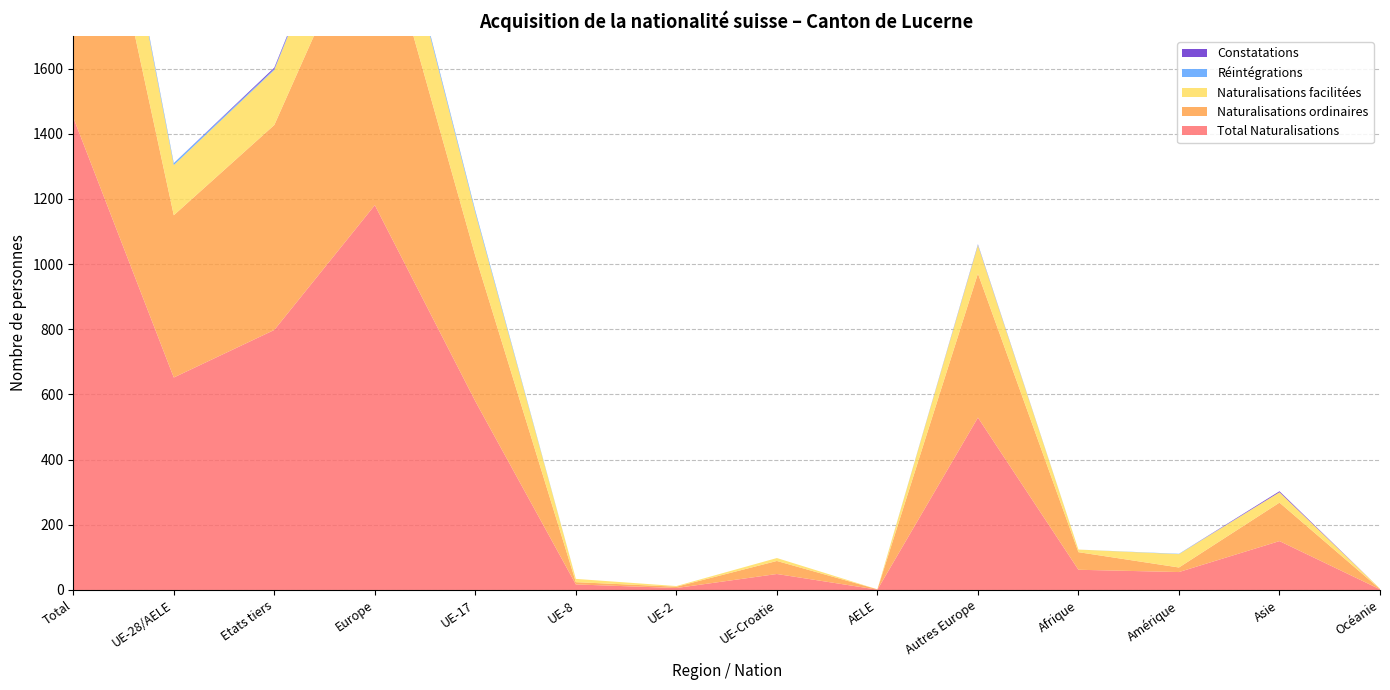

Reading right to left, what are all the values shown in this chart?

Total Naturalisations: 2	150	55	62	529	1	49	6	17	579	1181	798	652	1450
Naturalisations ordinaires: 1	118	14	54	442	1	40	4	7	446	940	629	498	1127
Naturalisations facilitées: 1	32	41	8	87	0	9	2	10	133	241	169	154	323
Réintégrations: 0	0	1	0	2	0	0	0	0	6	8	3	6	9
Constatations: 0	3	0	0	1	0	0	0	0	0	1	4	0	4